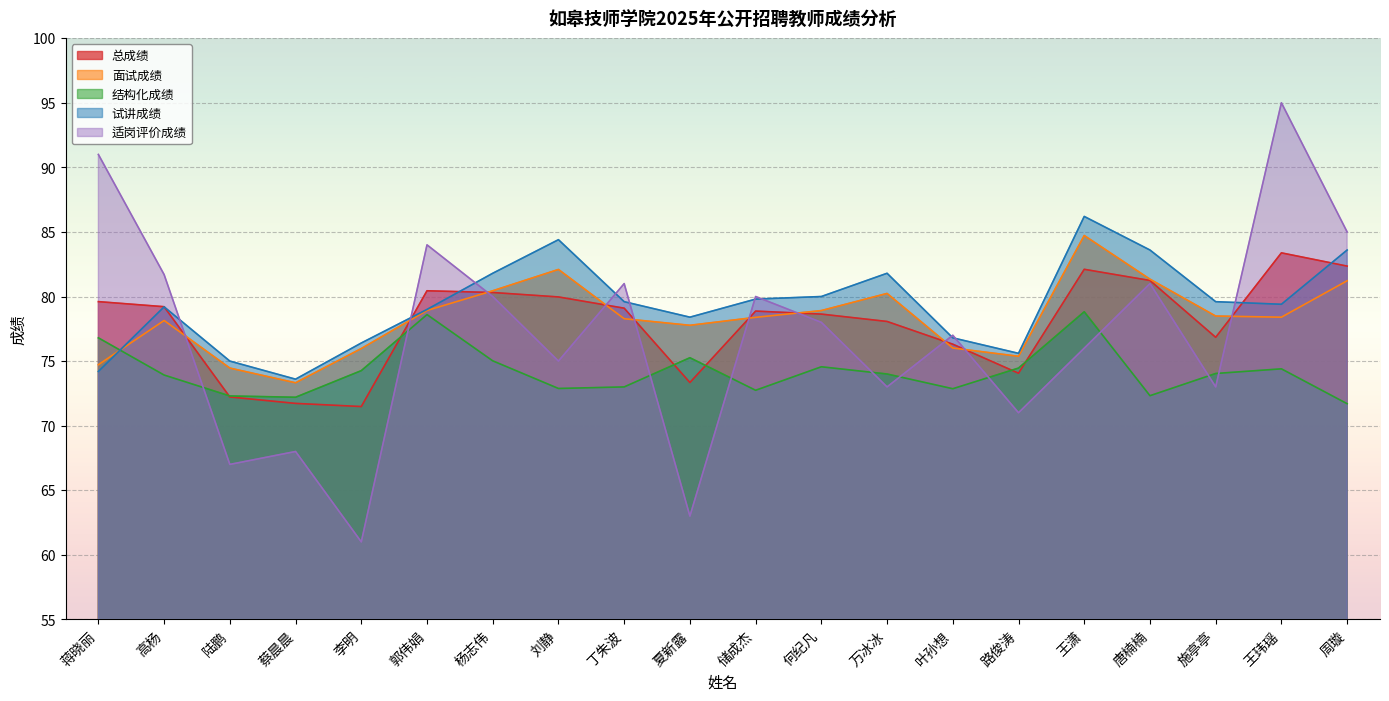

What is the average value of the 适岗评价成绩 series?

77.0